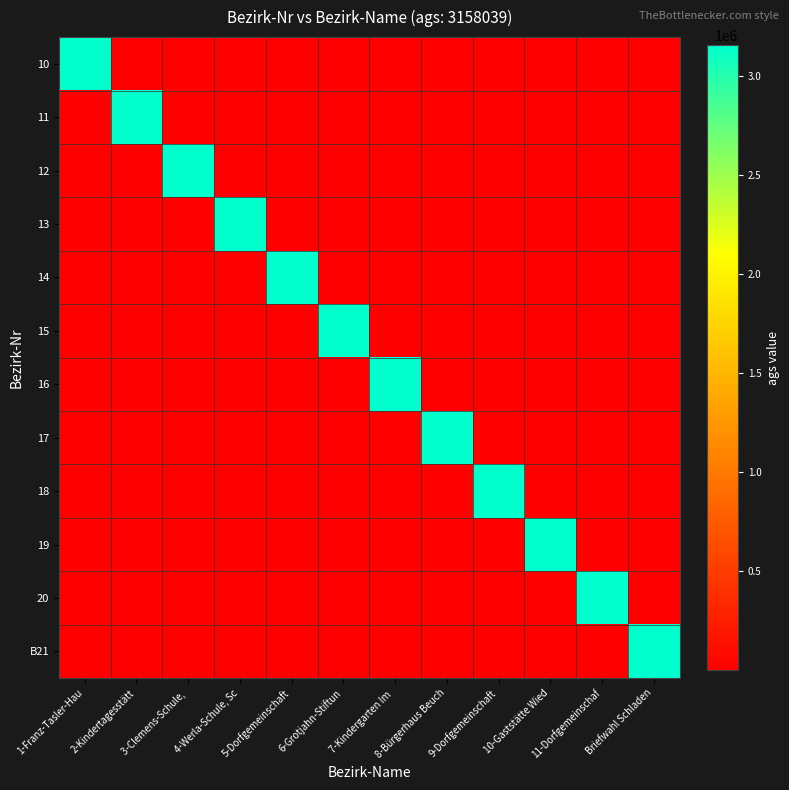

List the series in order of their peak value, highest first.

10, 11, 12, 13, 14, 15, 16, 17, 18, 19, 20, B21